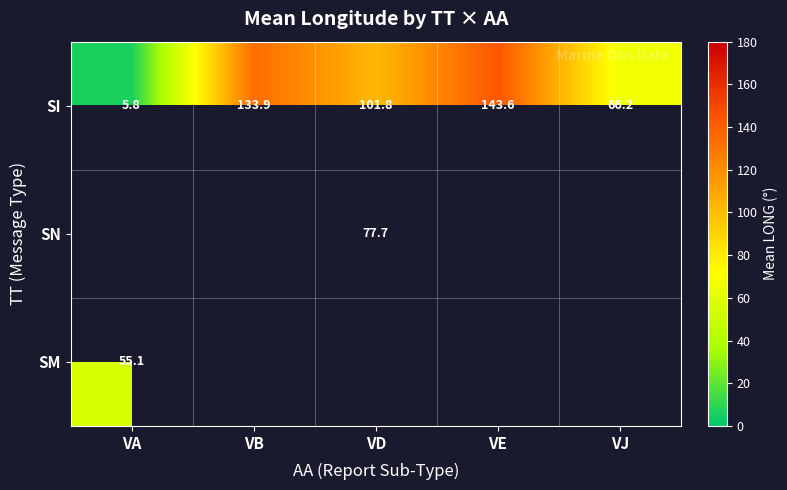

Which label corresponds to the smallest value in the chart?

VA